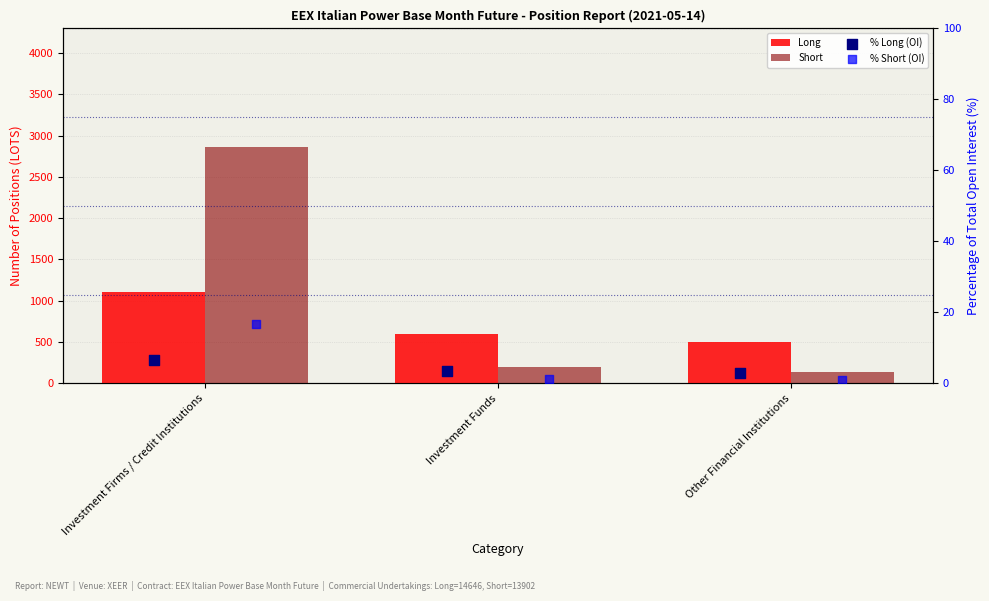

Which series has the largest total across all categories?

Short